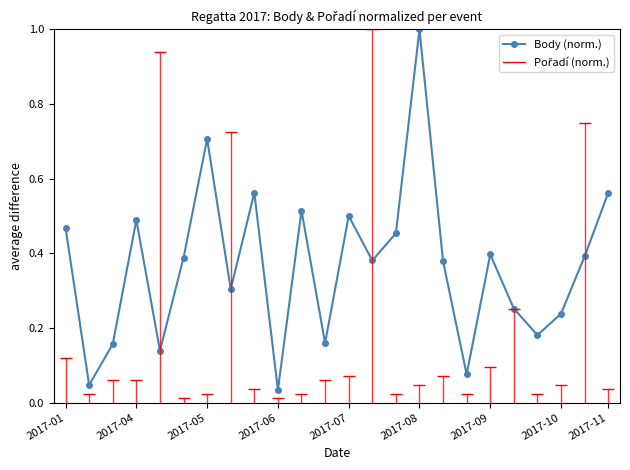

What is the maximum value shown in the chart?

1.0